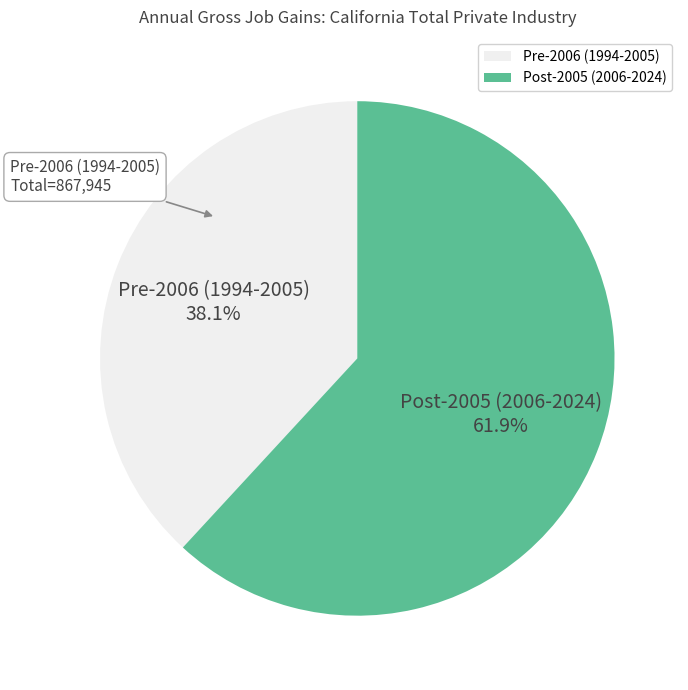

Count the number of slices in the pie.

2